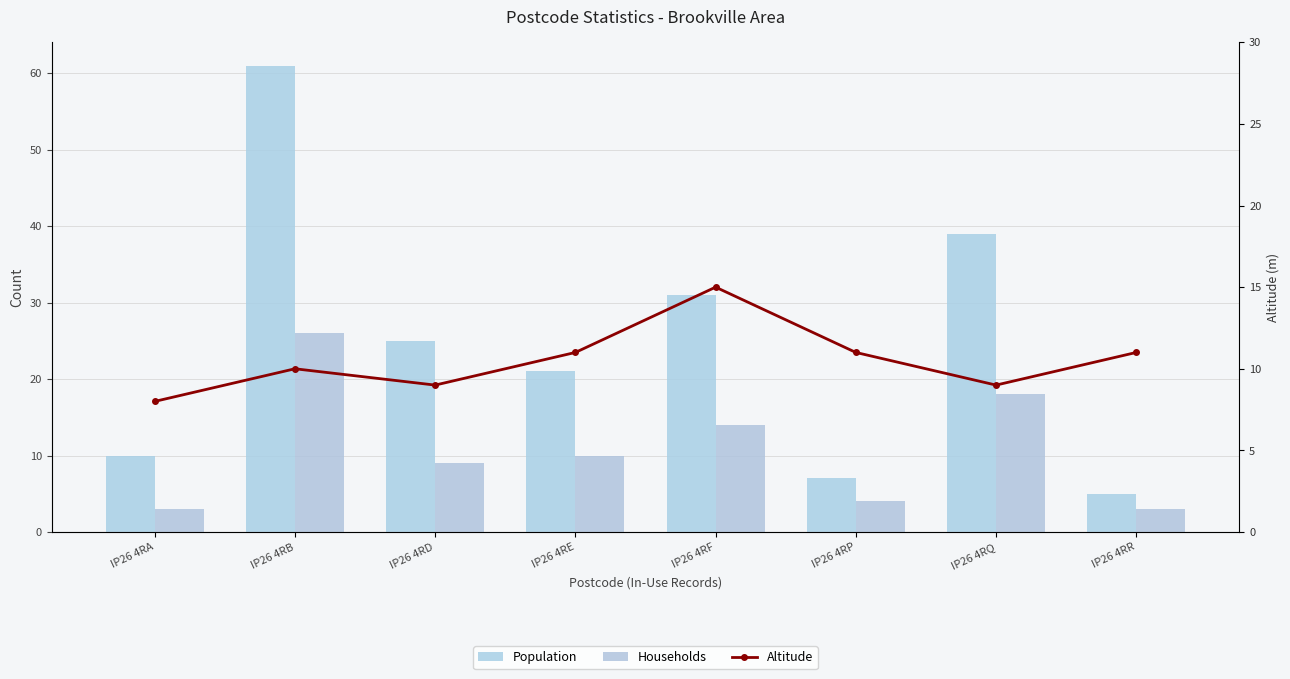

At which category is the sum across all series the highest?

IP26 4RB